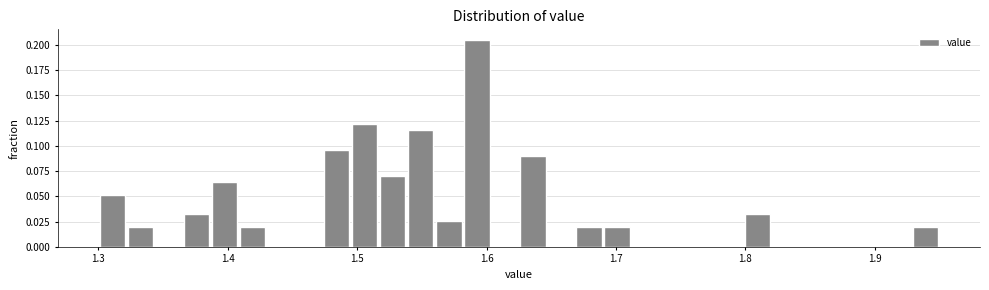

Around what value on the x-axis is the tallest bar? Give the approximate position of its centre, as read against the axis.

1.59